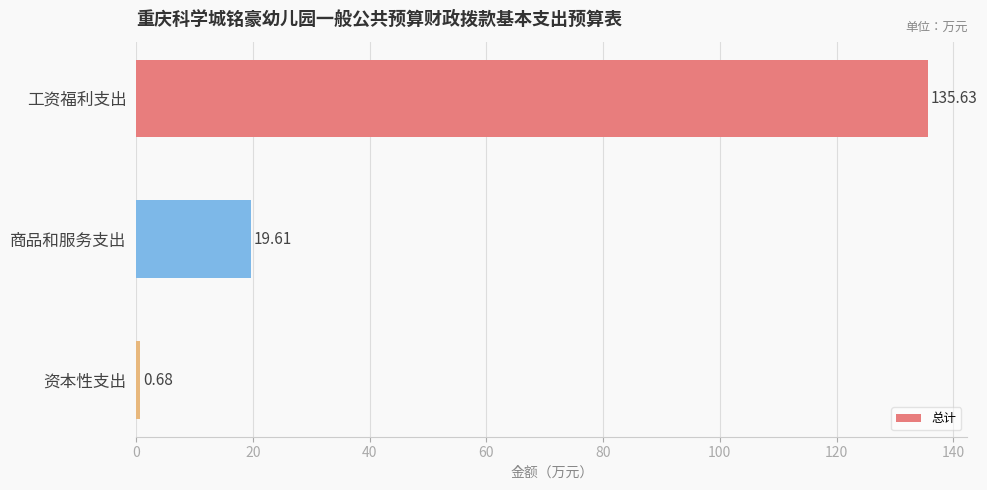

What is the average value?

52.0